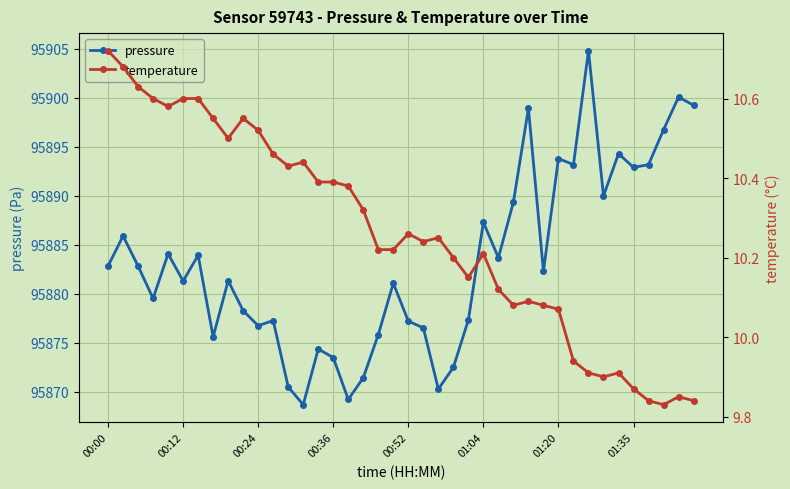

Is it true that pressure equals 95876.7 at 00:24?

True